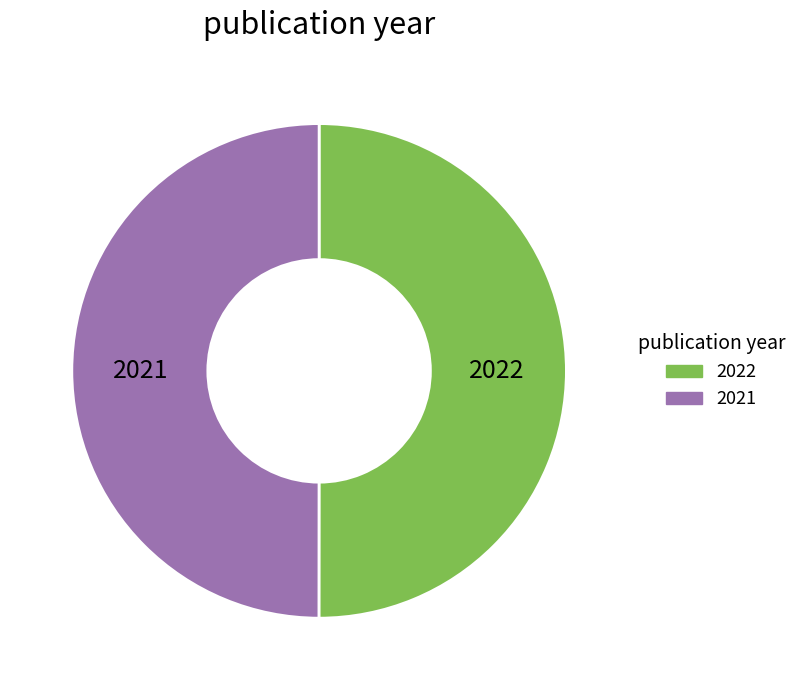

What is the ratio of the value at 2022 to the value at 2021?

1.0